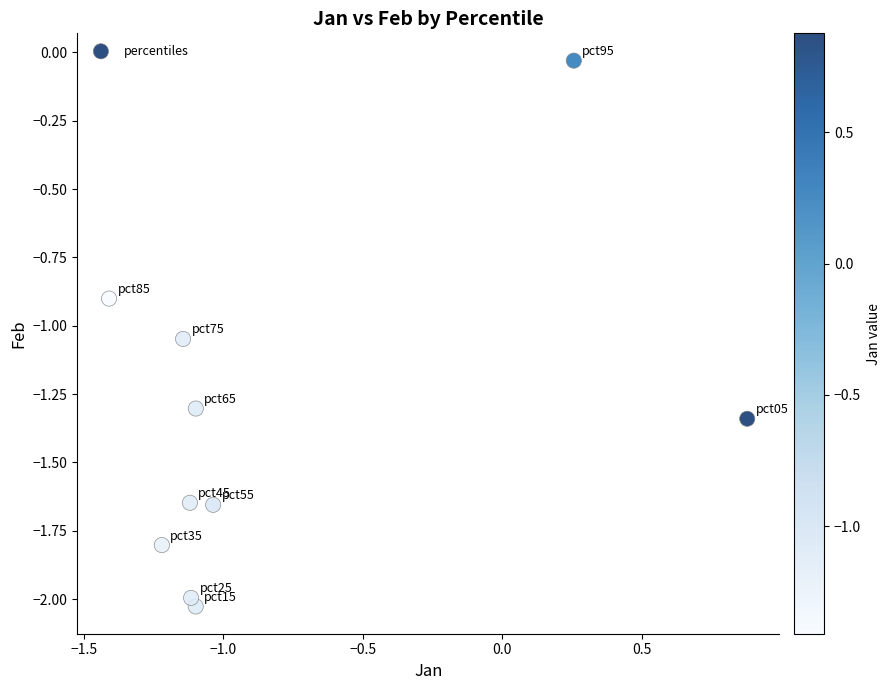

What is the average Y value?

-1.4